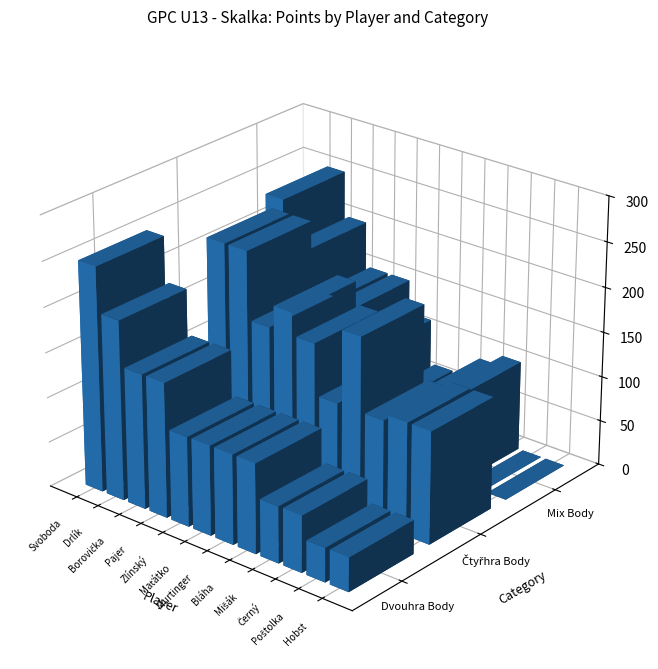

Where is Dvouhra Body nearest to the value 144?

2